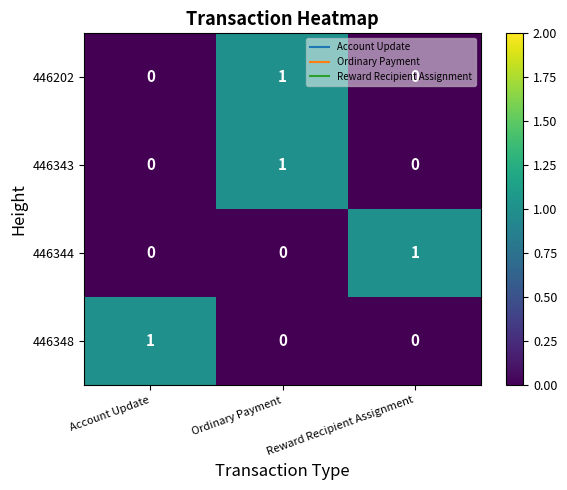

Count the number of data series in this chart.

4